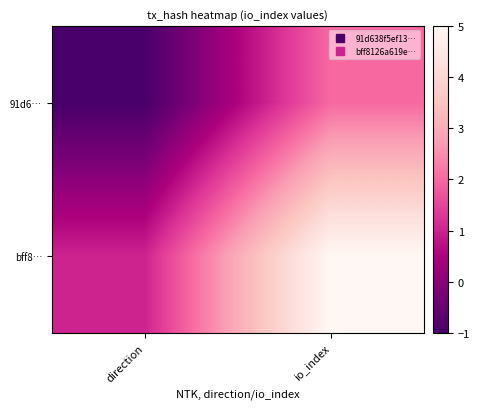

Which series has the largest range (max minus min)?

bff8…